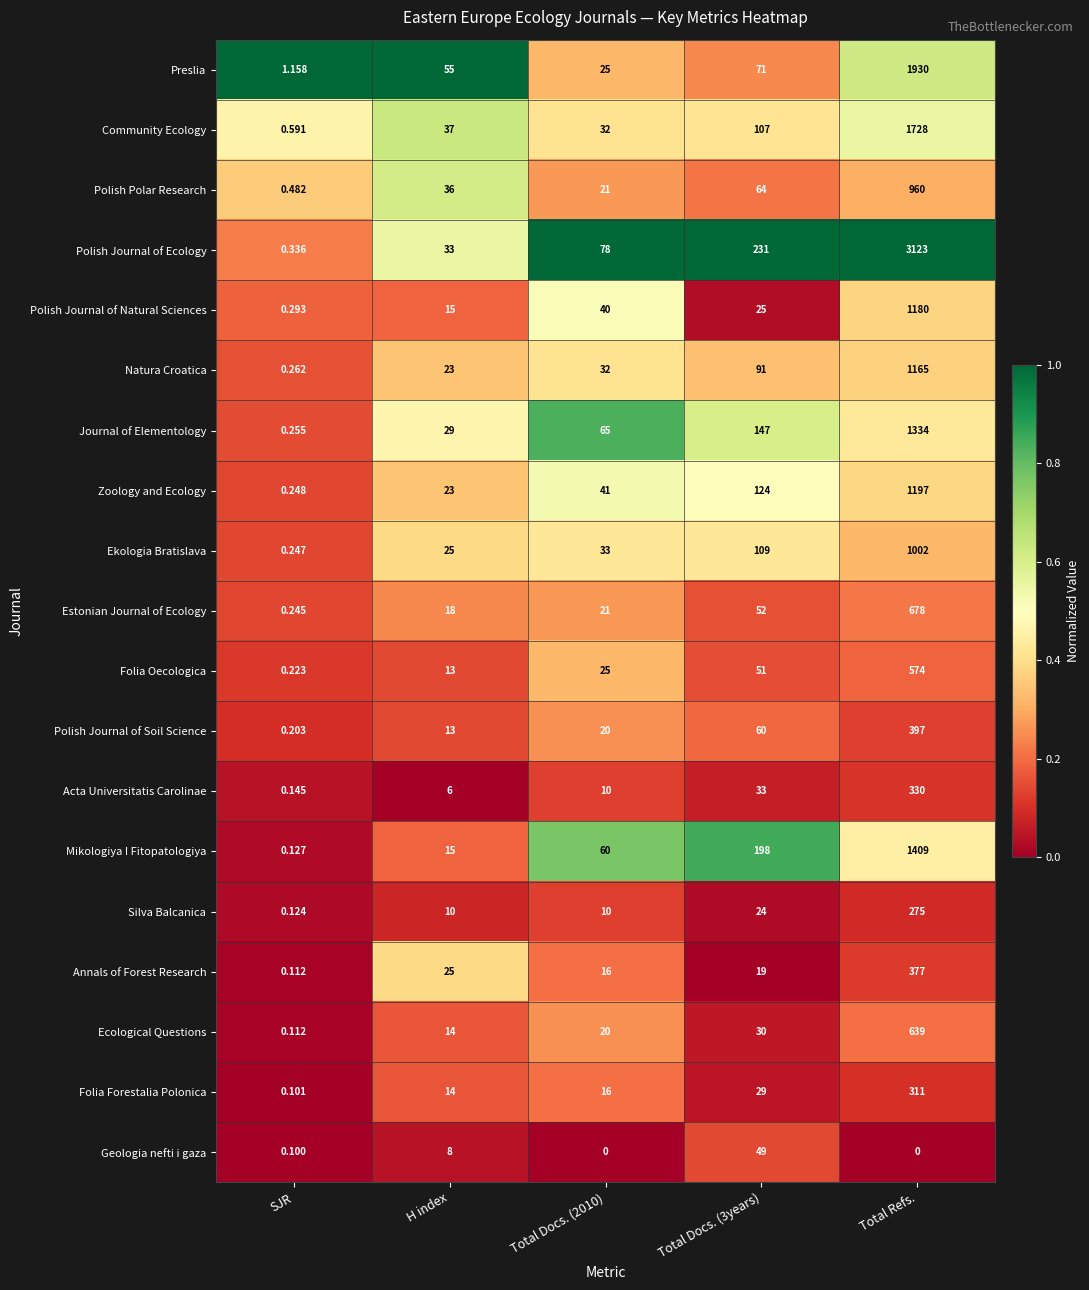

Which series has the widest spread of values?

Polish Journal of Ecology